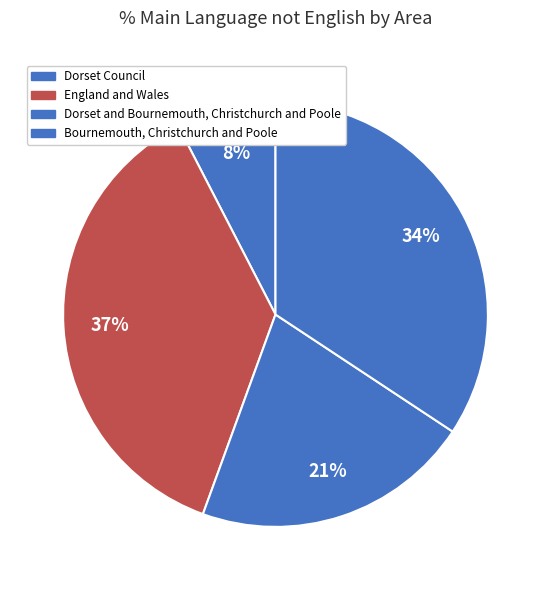

Count the number of slices in the pie.

4